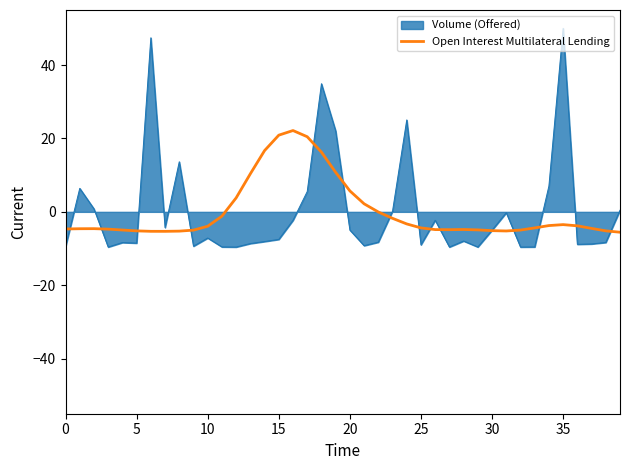

Rank the series by their maximum value, from highest to lowest.

Volume (Offered), Open Interest Multilateral Lending